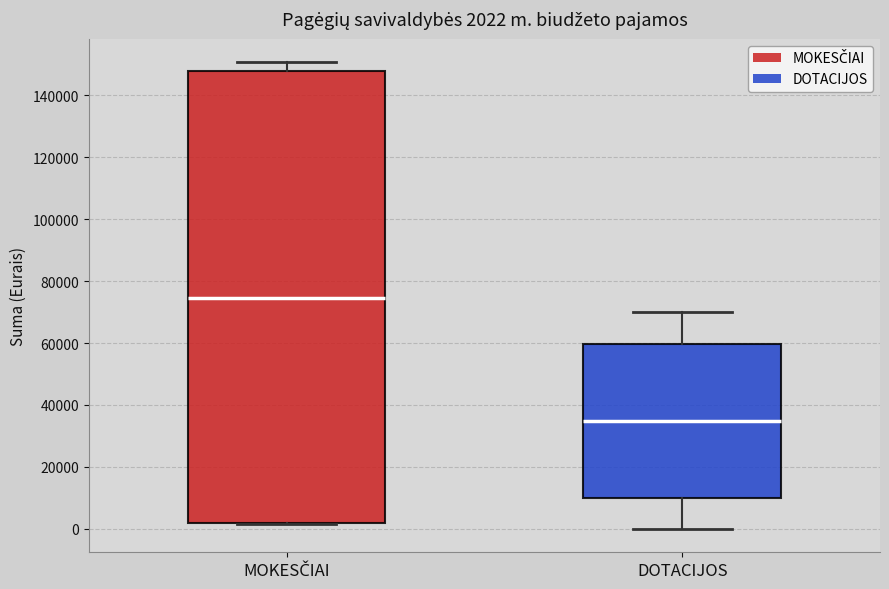

Which box's median line is the lowest?

DOTACIJOS